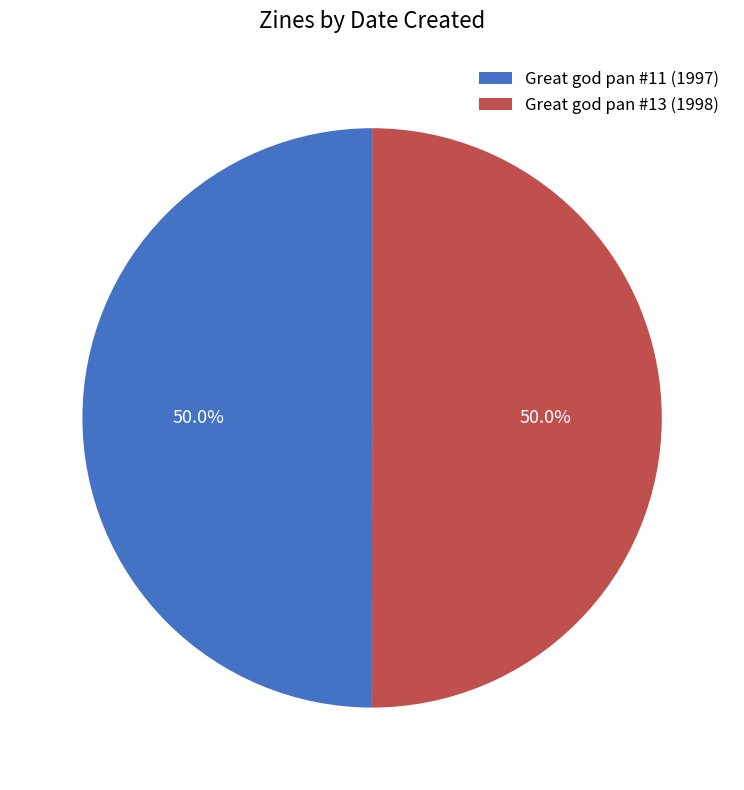

What percentage is the Great god pan #11 (1997) slice, to the nearest percent?

50%